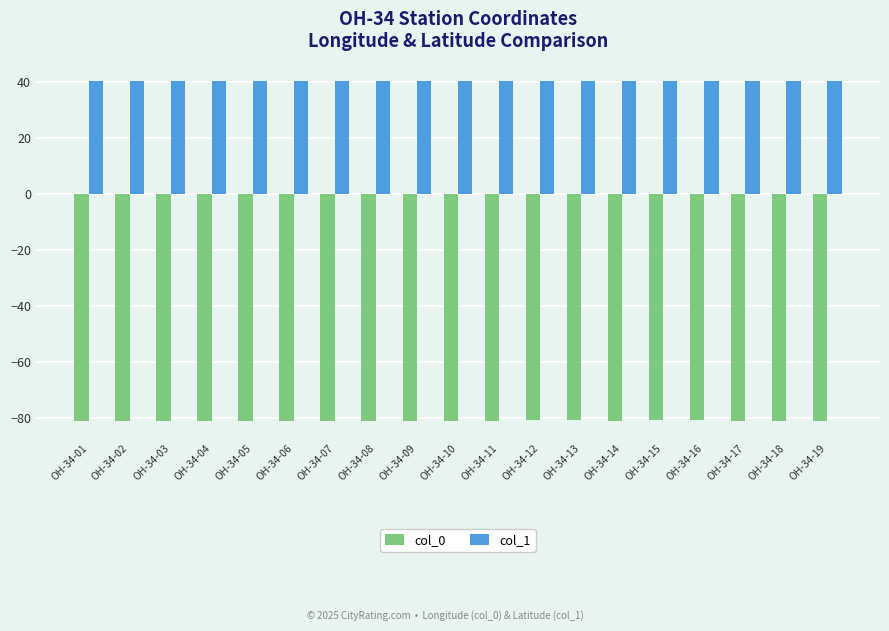

How many categories are shown in the chart?

19